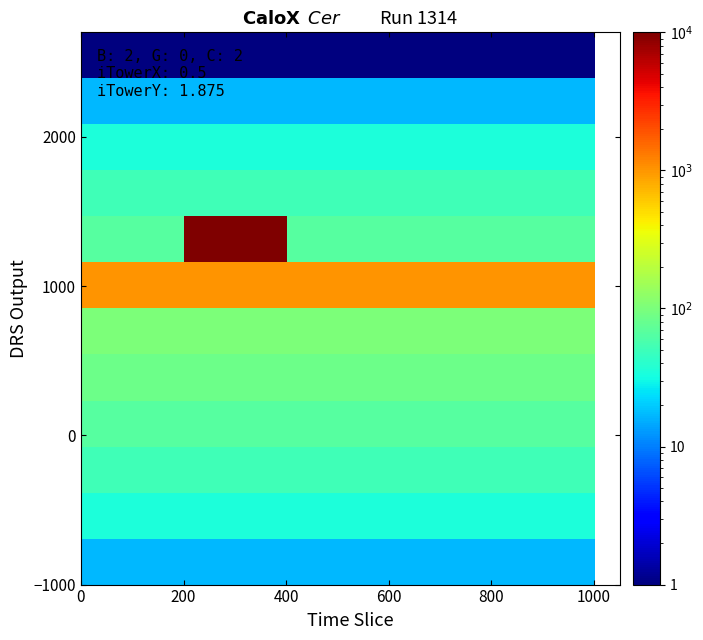

What is the greatest value displayed?

10000